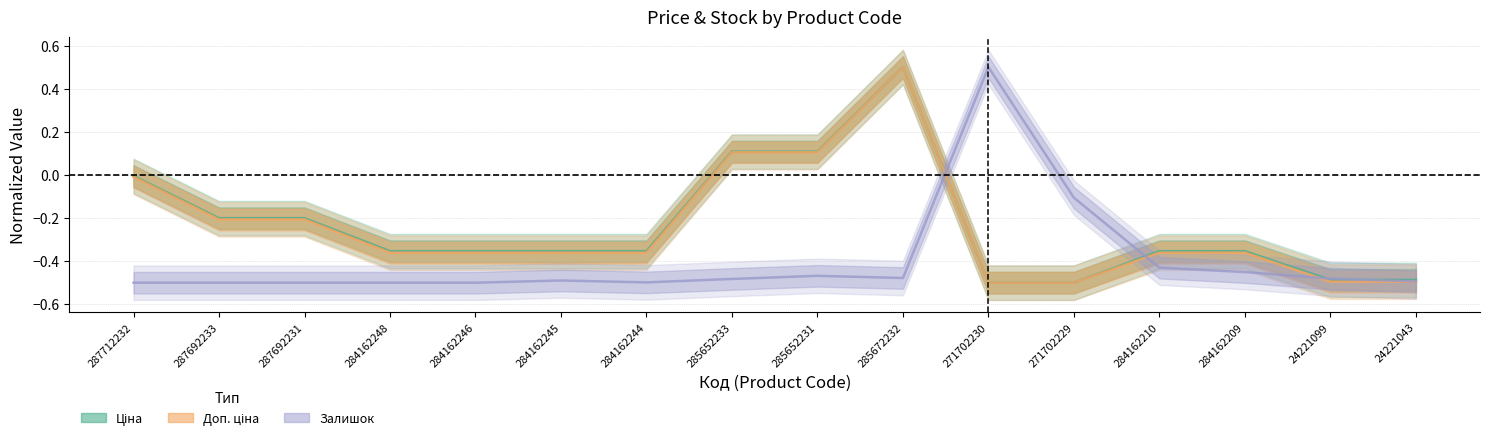

What position from the right is 287692231?

14